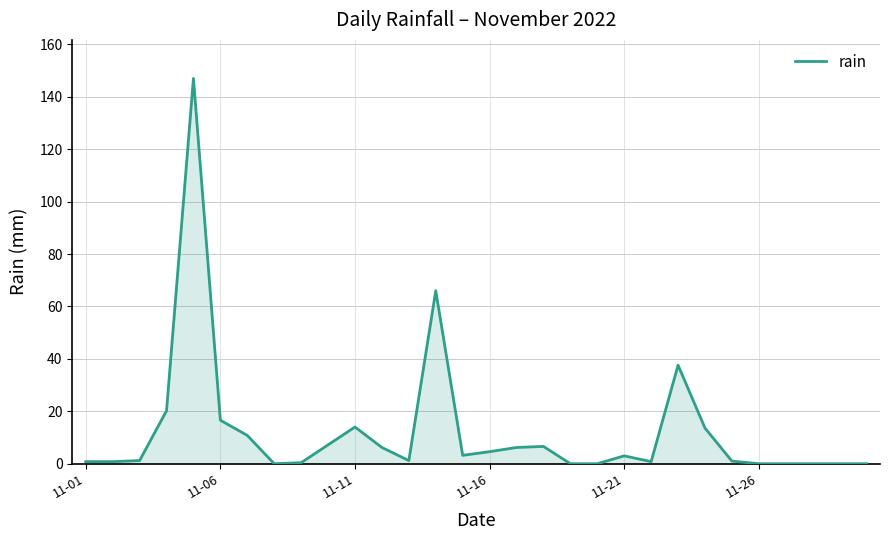

What is the greatest value displayed?

147.0